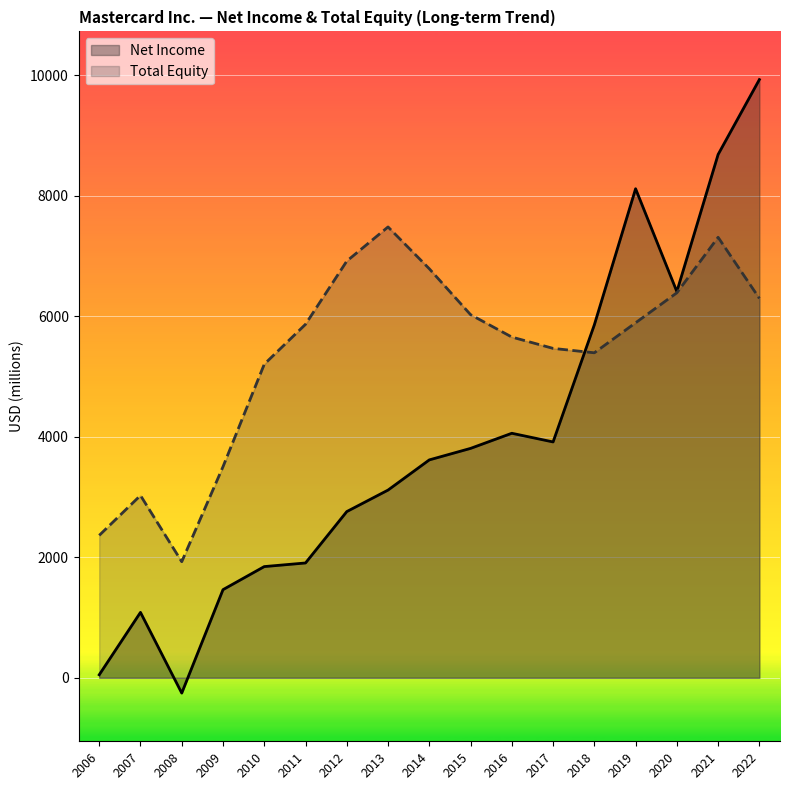

The value of Total Equity at 2006 is 2364. True or false?

True